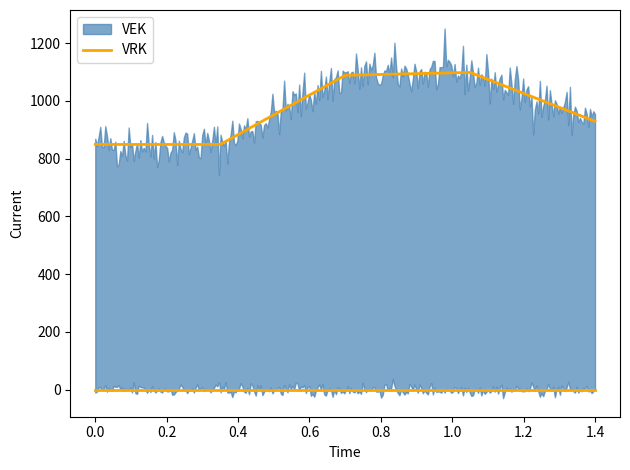

List the series in order of their overall mean, lowest first.

VRK, VEK